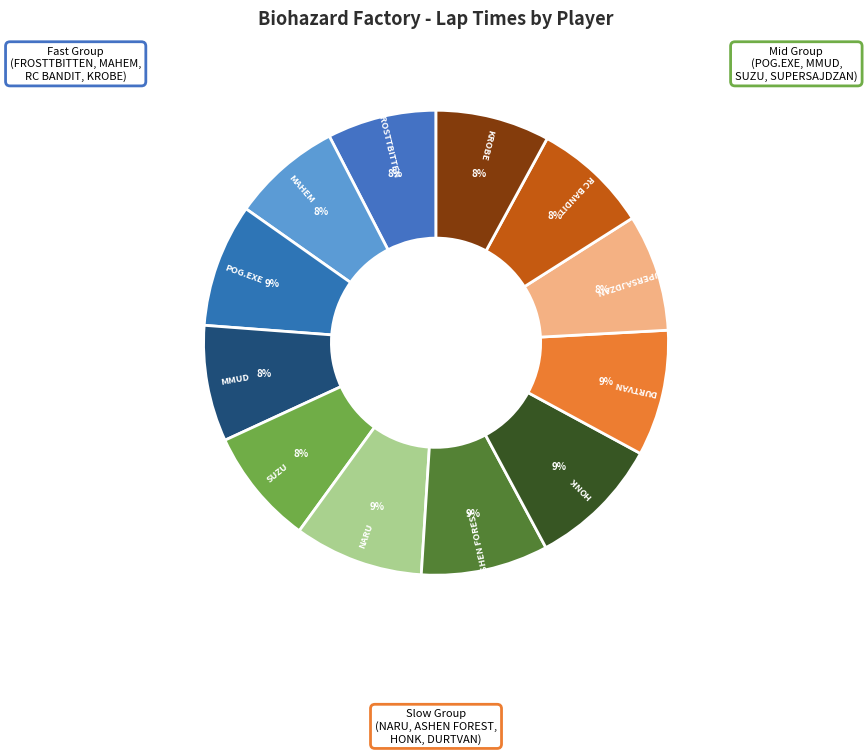

Is the sum of HONK and SUPERSAJDZAN greater than half?

No